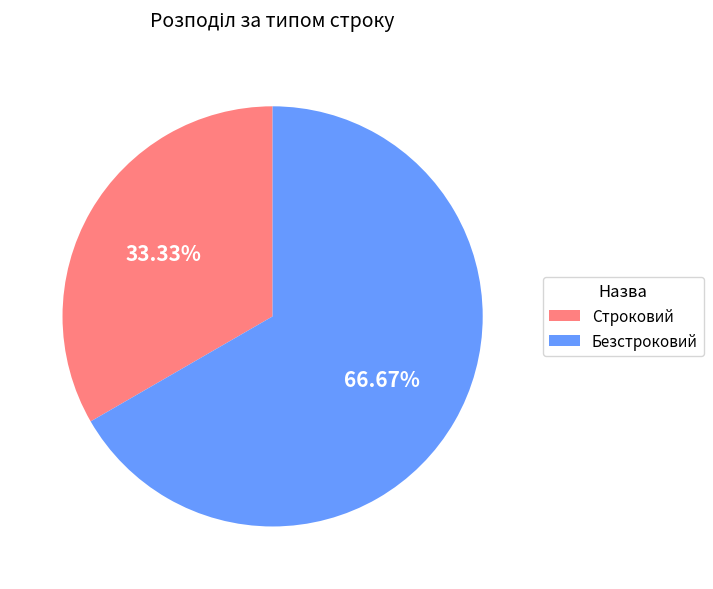

Which slice is the largest?

Безстроковий